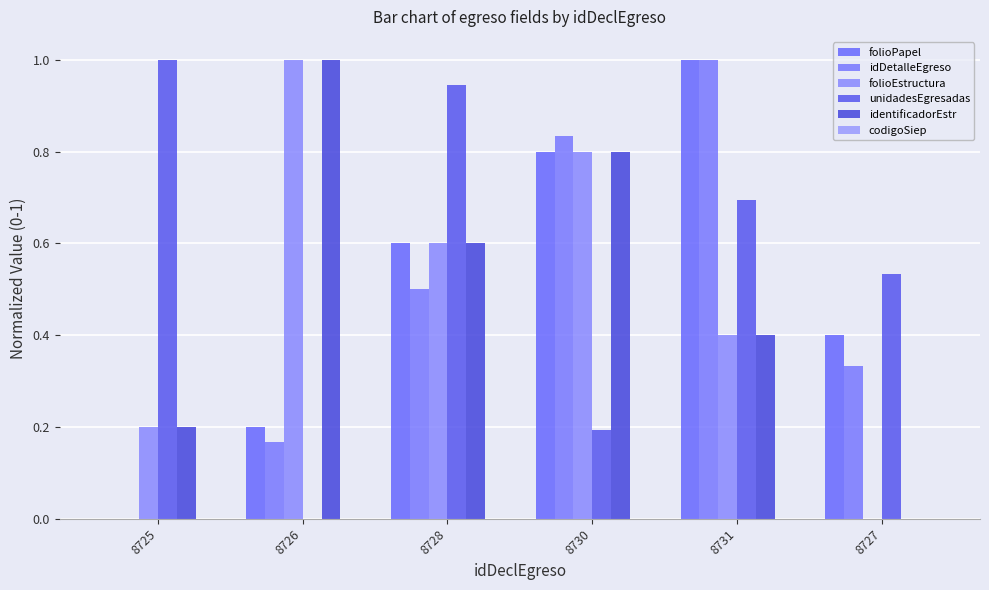

Is the value of idDetalleEgreso at 8725 greater than the value of identificadorEstr at 8731?

No